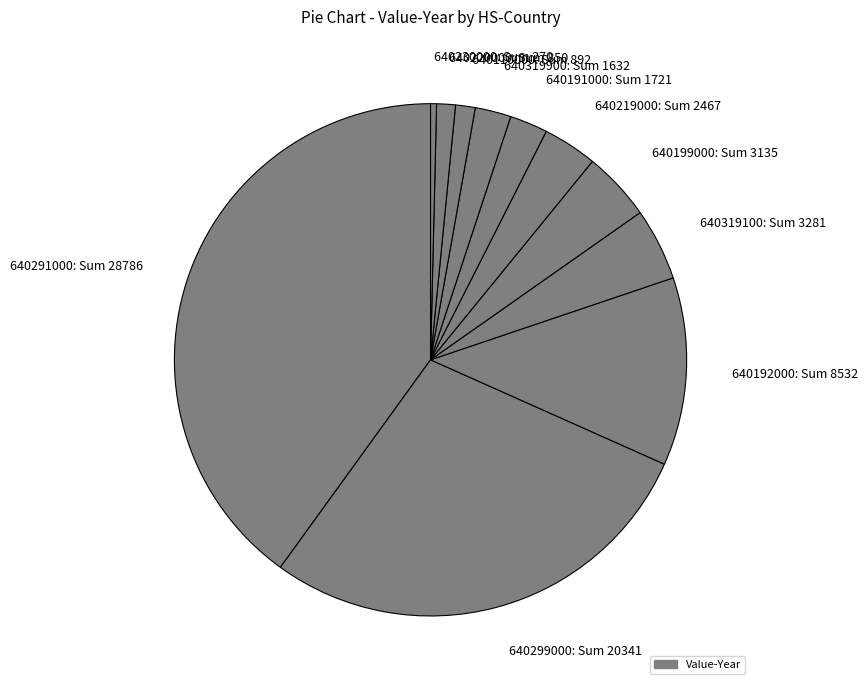

The 640199000: Sum 3135 slice represents 4% of the pie. True or false?

True